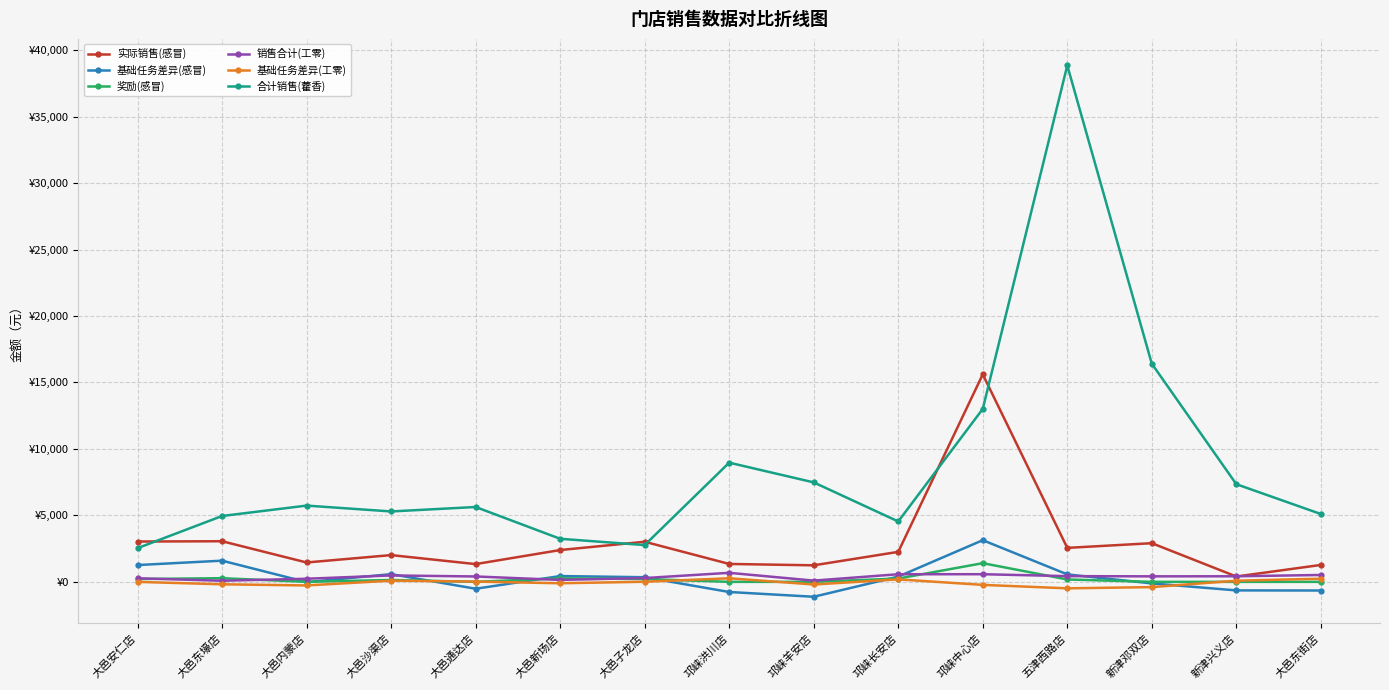

Rank the categories by 销售合计(工零) value from lowest to highest.

大邑东壕店, 邛崃羊安店, 大邑新场店, 大邑内蒙店, 大邑安仁店, 大邑子龙店, 大邑通达店, 新津邓双店, 新津兴义店, 五津西路店, 大邑沙渠店, 大邑东街店, 邛崃长安店, 邛崃中心店, 邛崃洪川店